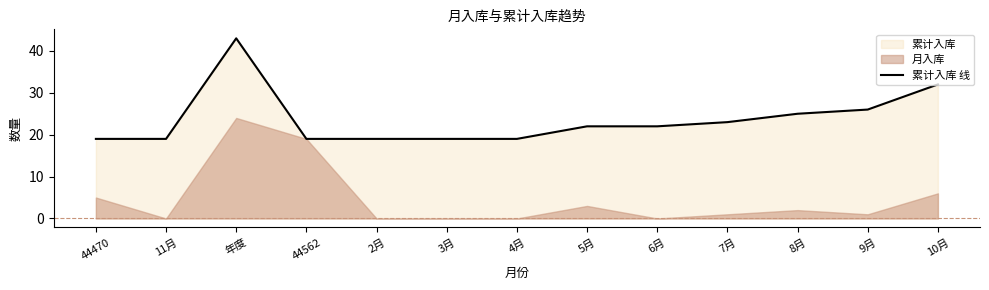

The chart shows a value of 32 at 11月. True or false?

False